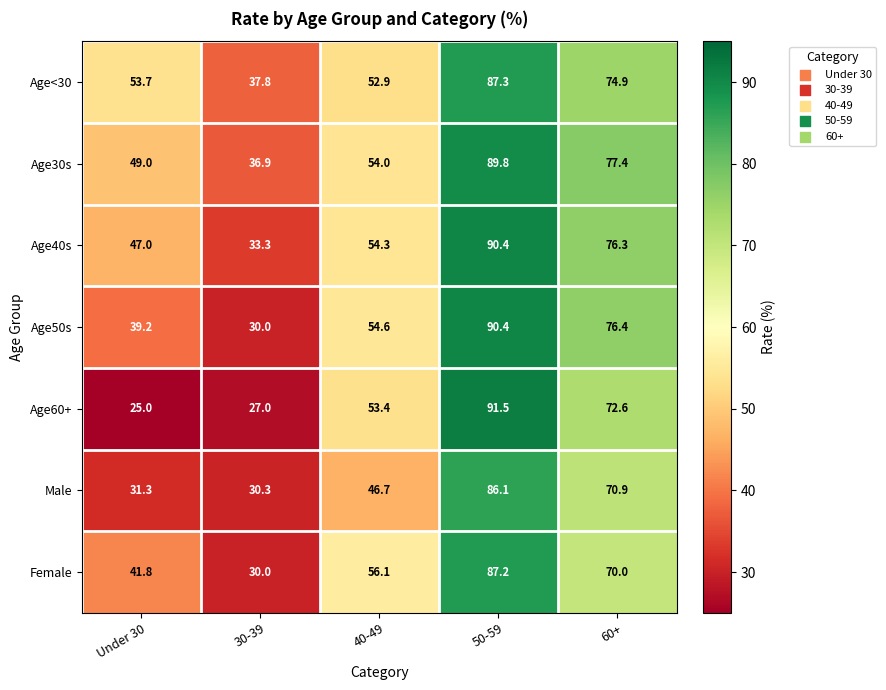

At which label does Age30s reach its peak?

50-59